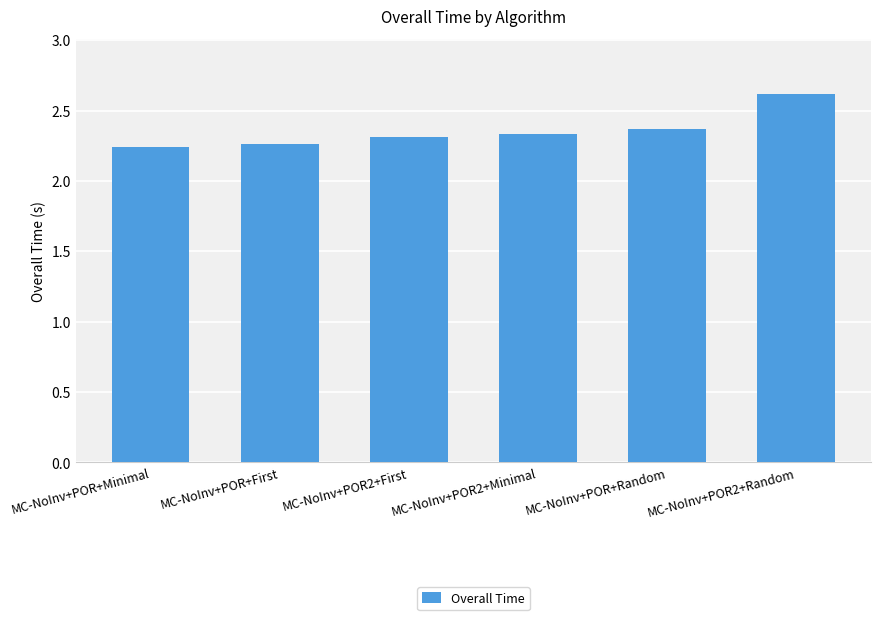

The value at MC-NoInv+POR2+Minimal is 2.3. True or false?

True